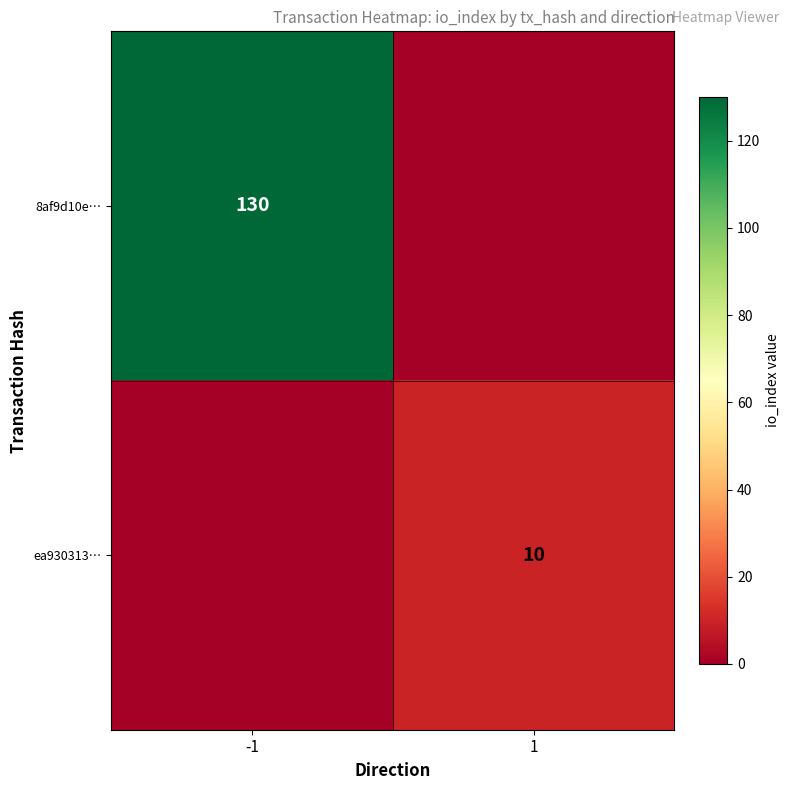

The value of 8af9d10e… at -1 is 41. True or false?

False